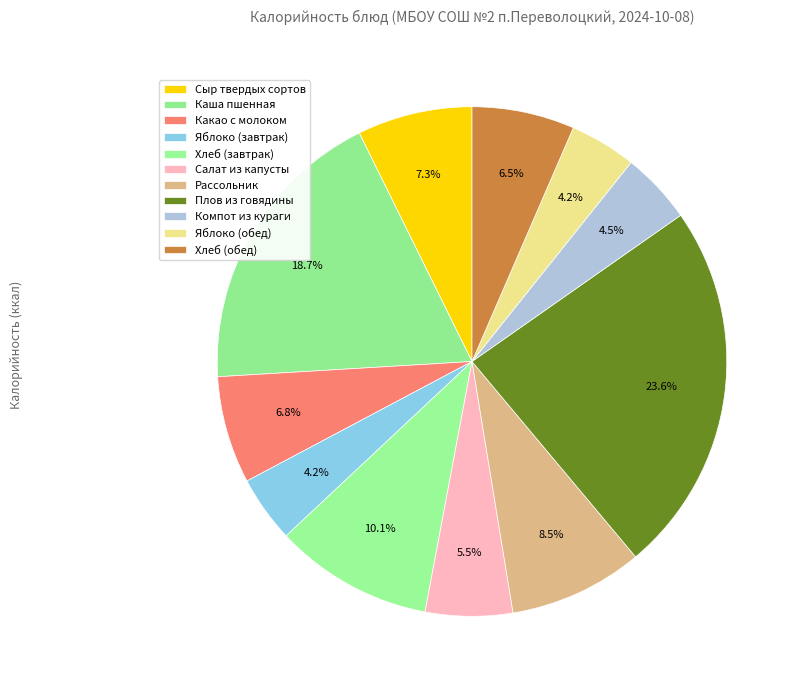

Rank the categories by value from lowest to highest.

Яблоко (завтрак), Яблоко (обед), Компот из кураги, Салат из капусты, Хлеб (обед), Какао с молоком, Сыр твердых сортов, Рассольник, Хлеб (завтрак), Каша пшенная, Плов из говядины